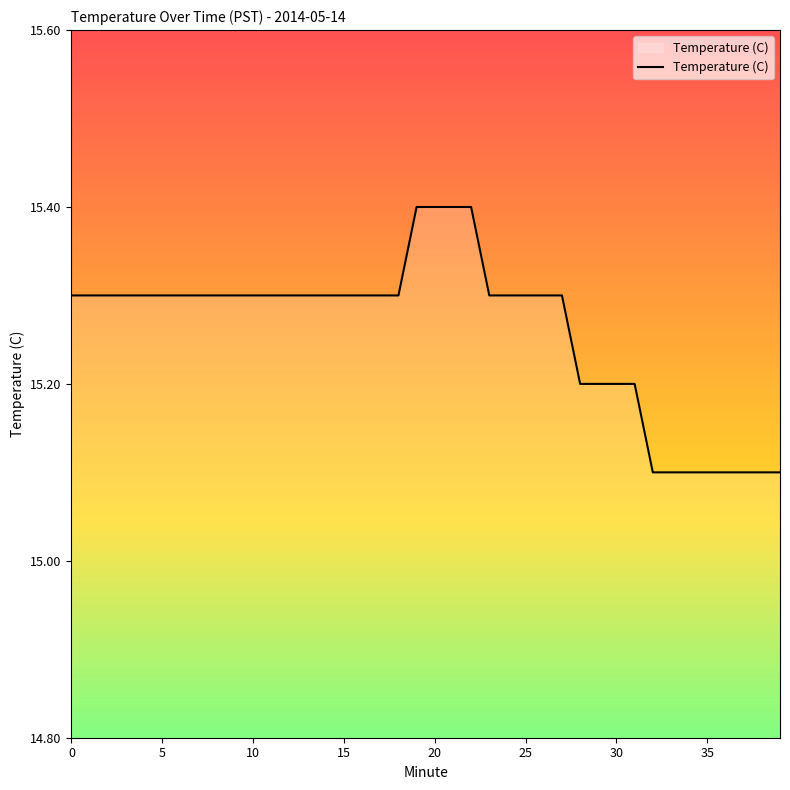

How many values are between 15 and 16?

40